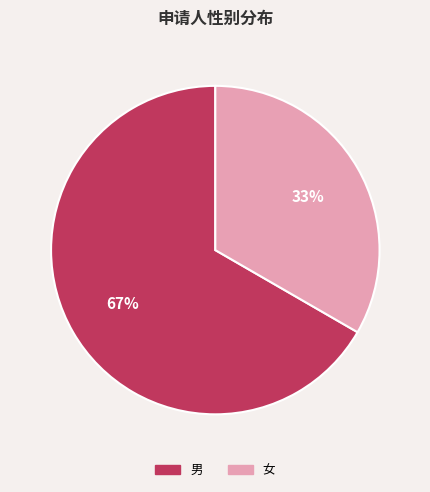

Count the number of slices in the pie.

2